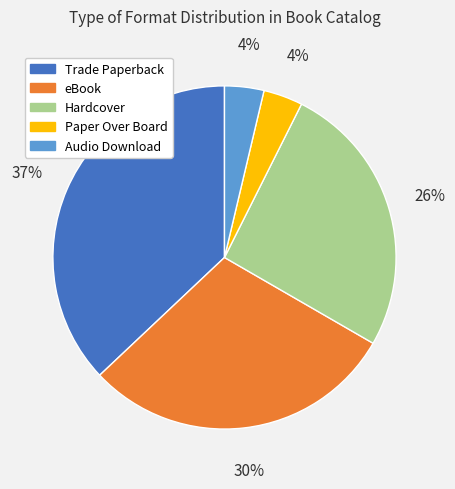

To the nearest percent, what is the combined percentage of Audio Download and Trade Paperback?

41%